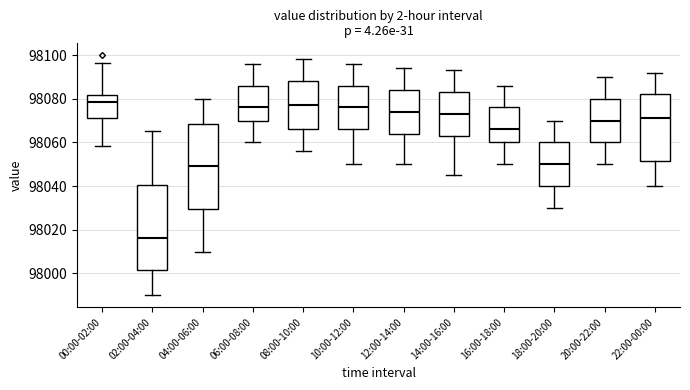

Where is the upper edge of the box for 02:00-04:00 on the y-axis? The values are not printed on the chart, so give them approximately, as read against the axis.

98040